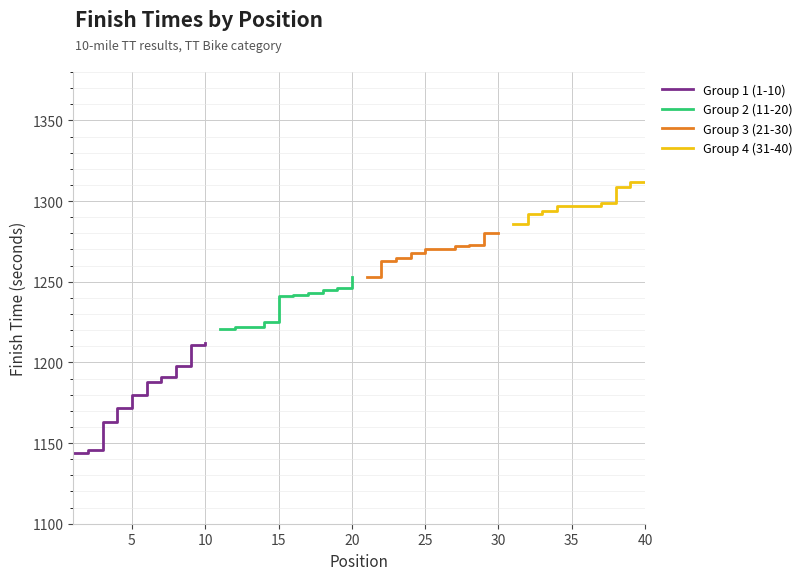

What is the maximum value for Group 1 (1-10)?

1212